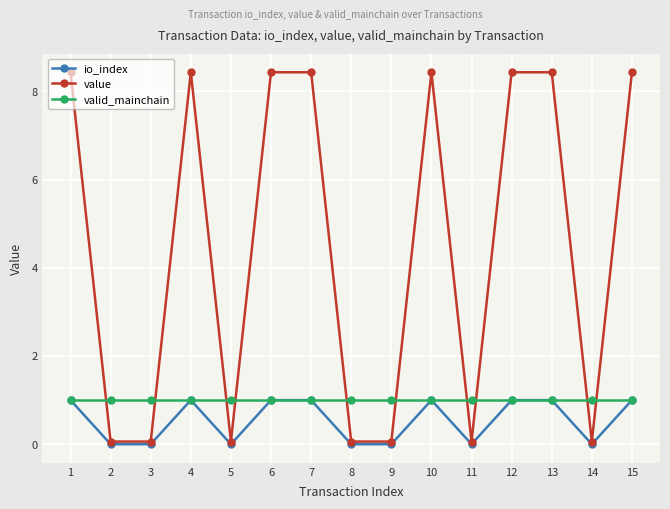

Which series has the largest total across all categories?

value